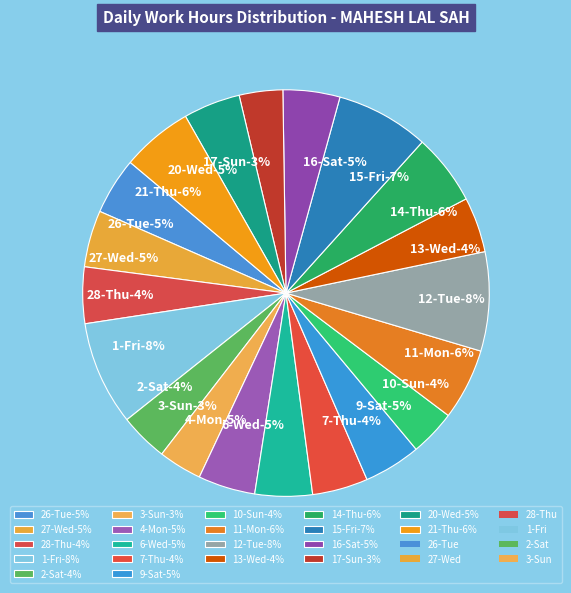

How much of the chart is everything except 7-Thu?

95.6%